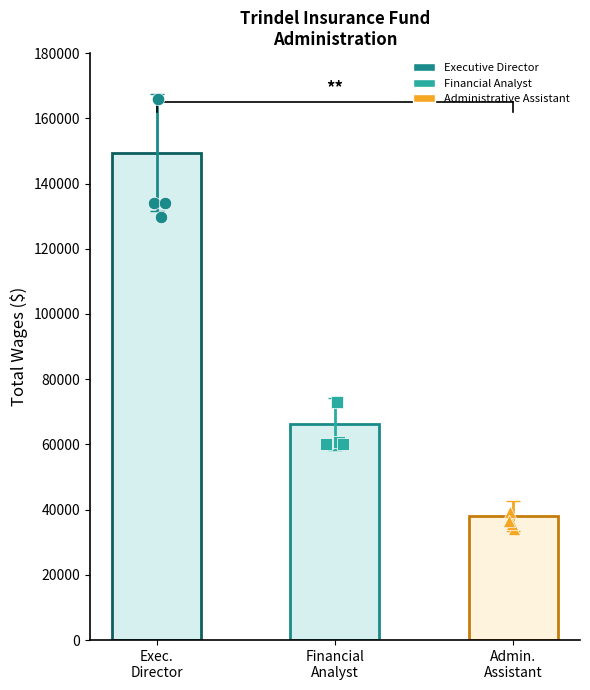

Between Financial Analyst and Executive Director, which is larger?

Executive Director